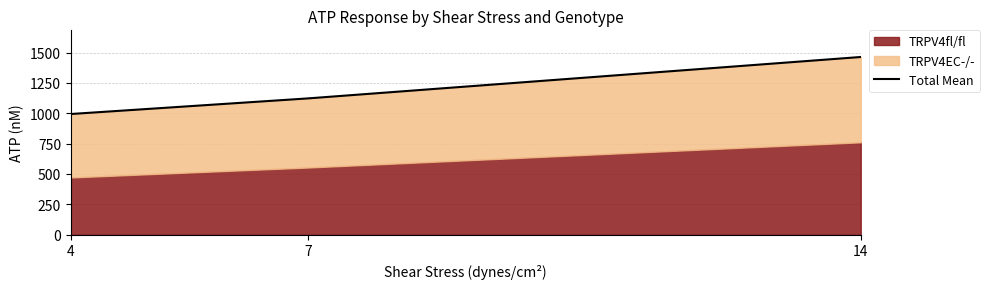

Between 4 and 7, which is larger?

7